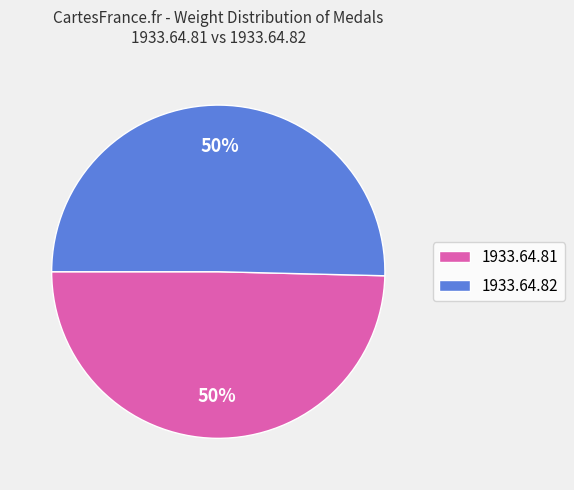

To the nearest percent, what percentage of the pie is 1933.64.82?

50%